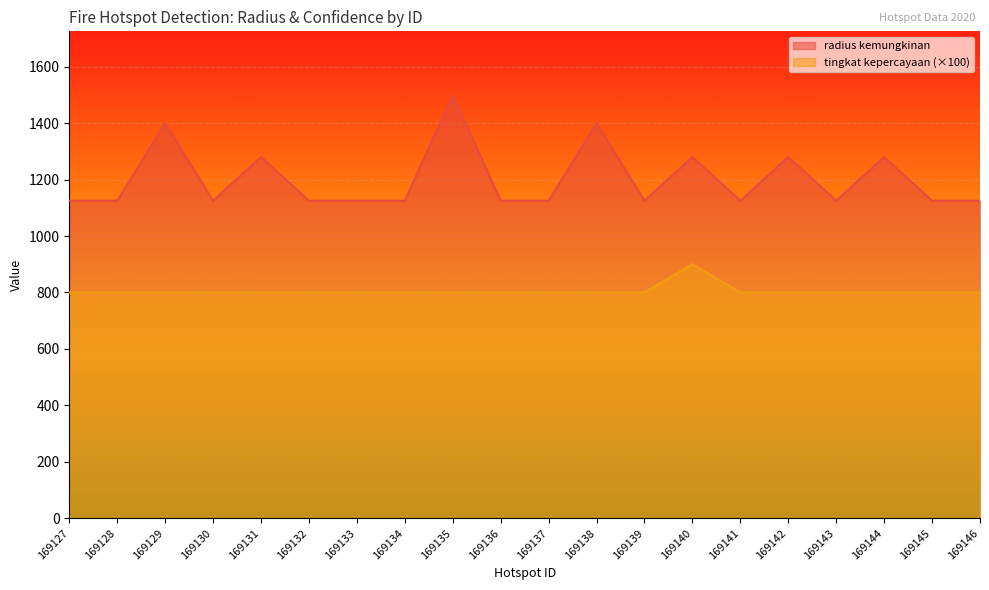

What is the approximate value of radius kemungkinan at 169130?

1125